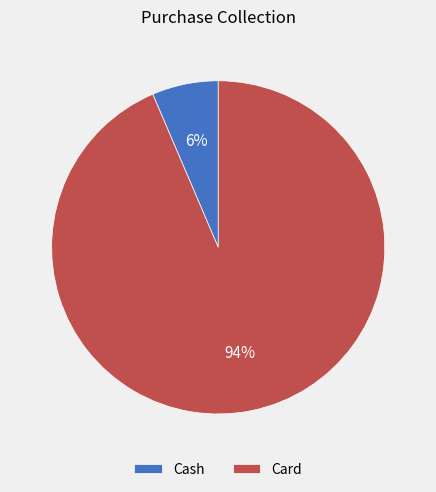

How many slices are in this pie chart?

2